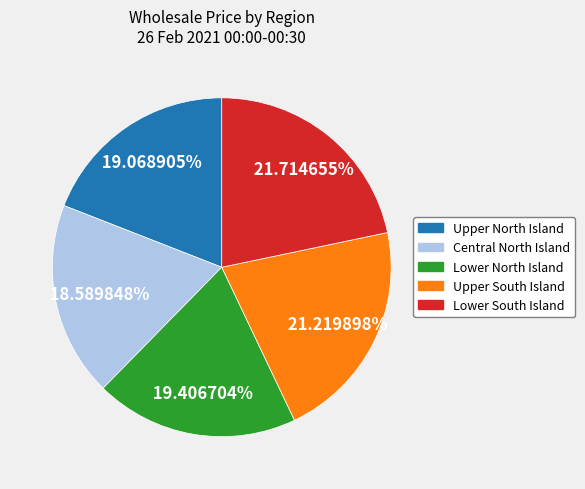

What is the ratio of the value at Lower South Island to the value at Lower North Island?

1.1